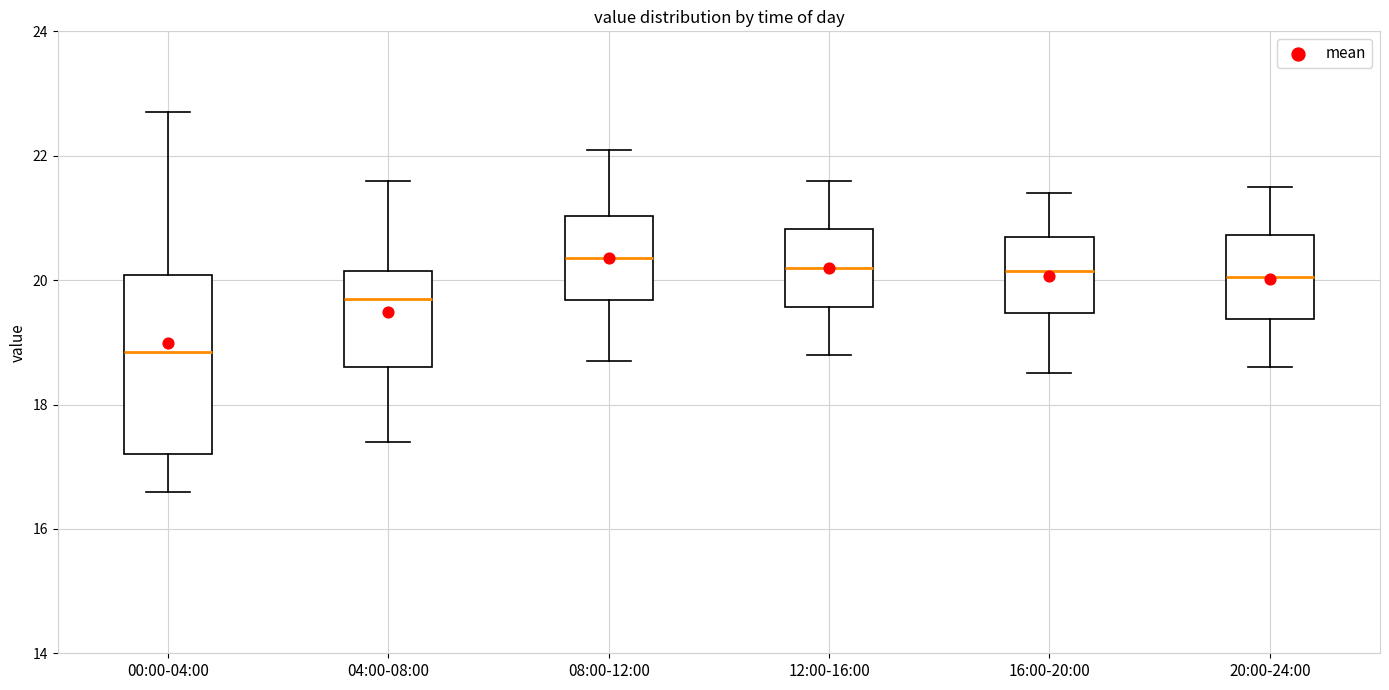

Comparing the boxes themselves (not the whiskers), which one is the tallest?

00:00-04:00